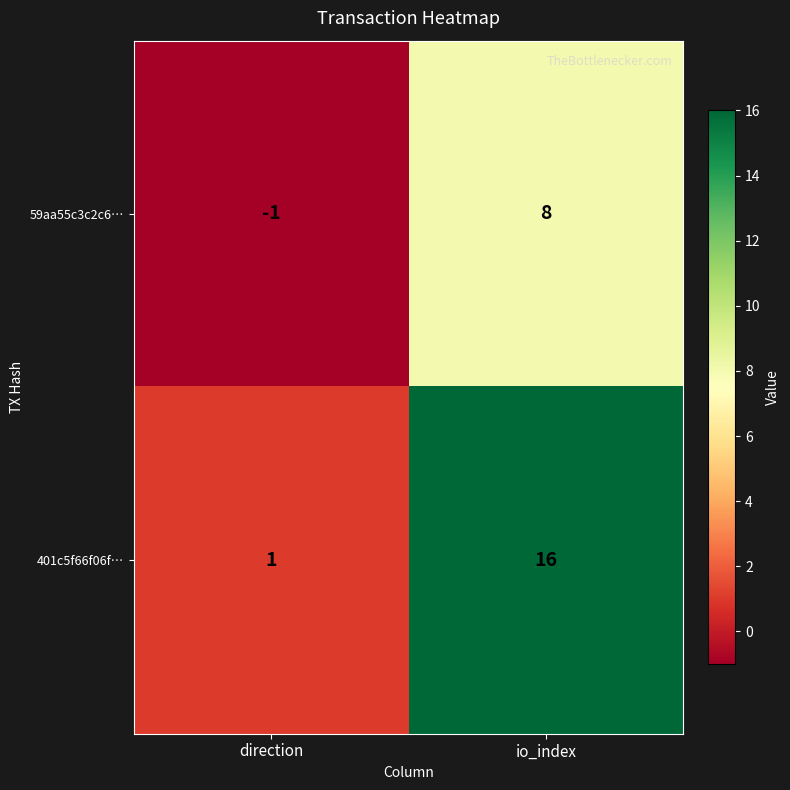

Reading left to right, what are all the values shown in this chart?

59aa55c3c2c6…: -1	8
401c5f66f06f…: 1	16